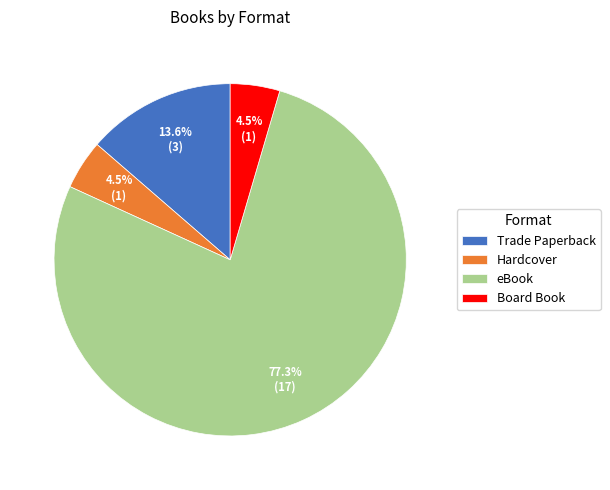

Which slice represents more than half of the pie?

eBook